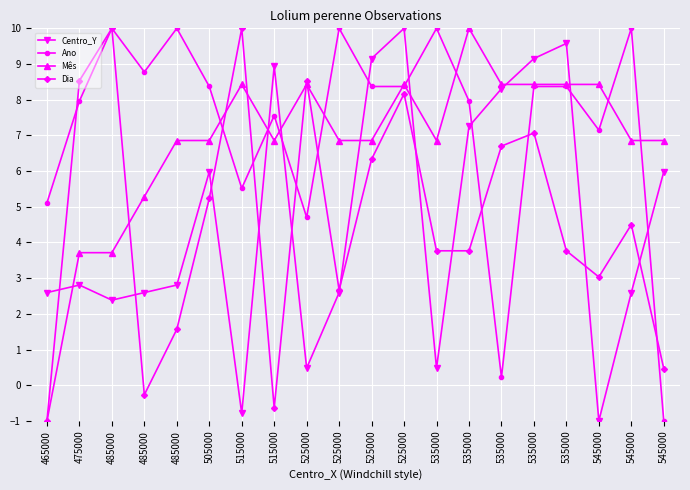

Reading left to right, list all the values displayed in this chart.

Centro_Y: 2.6	2.8	2.4	2.6	2.8	6.0	-0.8	8.9	0.5	2.6	9.2	10.0	0.5	7.2	8.3	9.2	9.6	-1.0	2.6	6.0
Ano: 5.1	8.0	10.0	8.8	10.0	8.4	5.5	7.6	4.7	10.0	8.4	8.4	10.0	8.0	0.2	8.4	8.4	7.1	10.0	-1.0
Mês: -1.0	3.7	3.7	5.3	6.9	6.9	8.4	6.9	8.4	6.9	6.9	8.4	6.9	10.0	8.4	8.4	8.4	8.4	6.9	6.9
Dia: -1.0	8.5	10.0	-0.3	1.6	5.2	10.0	-0.6	8.5	2.7	6.3	8.2	3.8	3.8	6.7	7.1	3.8	3.0	4.5	0.5